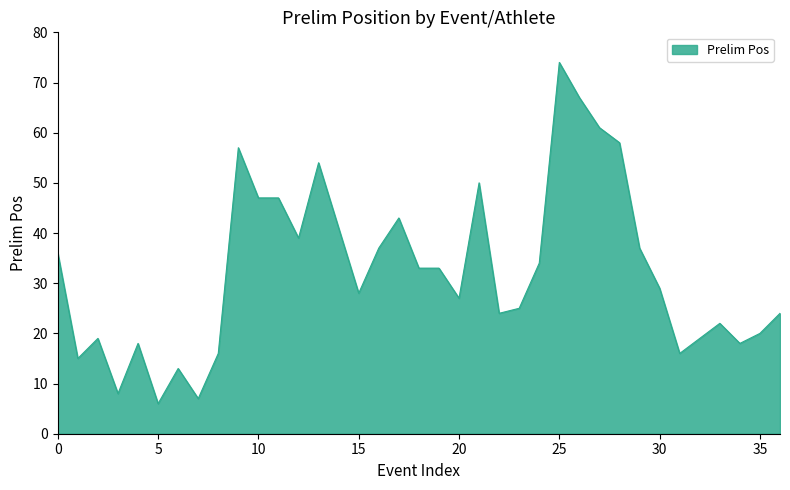

How many categories are shown in the chart?

37